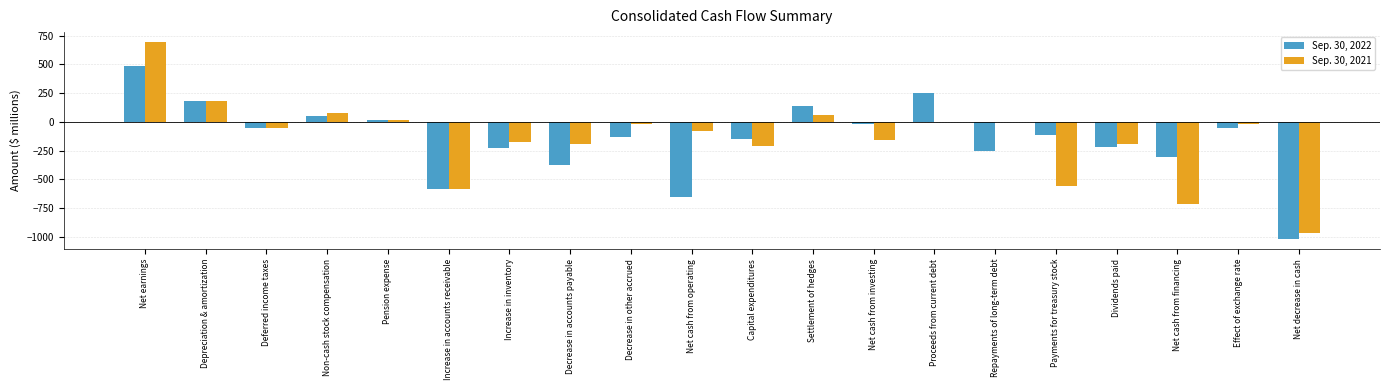

Which series has the largest range (max minus min)?

Sep. 30, 2021